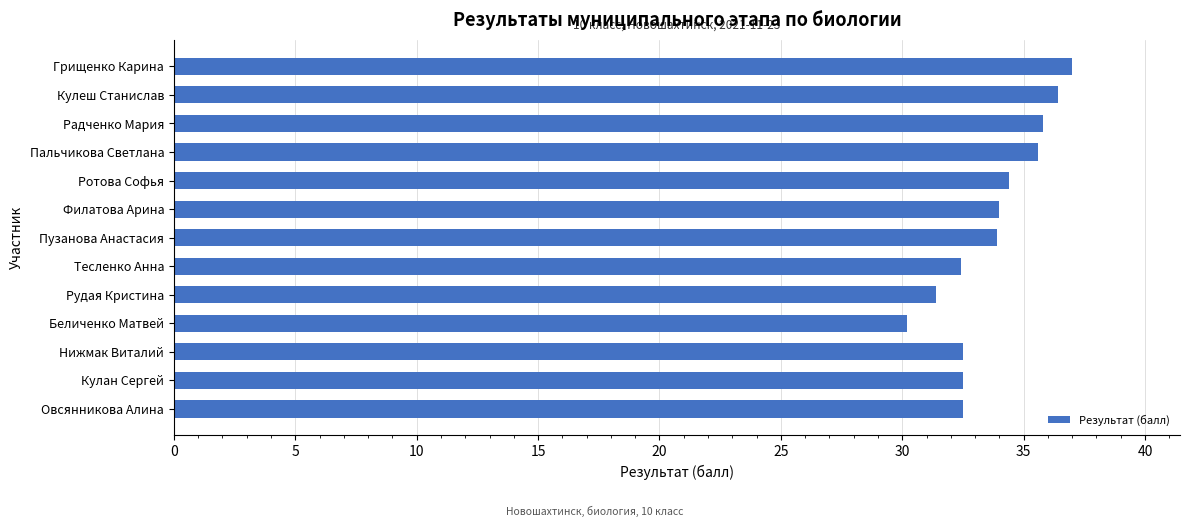

What is the value of the 2nd bar from the top?

36.4